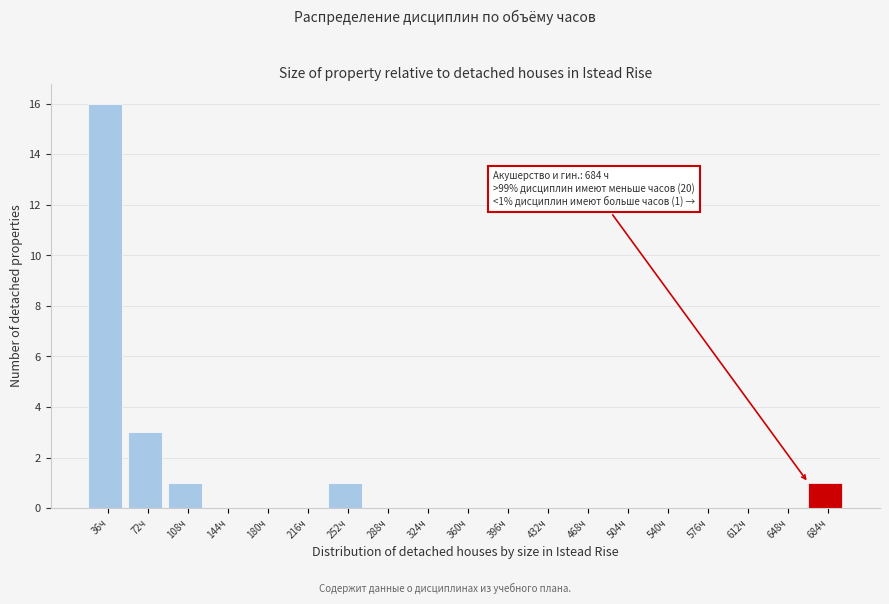

Reading right to left, list all the values displayed in this chart.

684ч=1	648ч=0	612ч=0	576ч=0	540ч=0	504ч=0	468ч=0	432ч=0	396ч=0	360ч=0	324ч=0	288ч=0	252ч=1	216ч=0	180ч=0	144ч=0	108ч=1	72ч=3	36ч=16